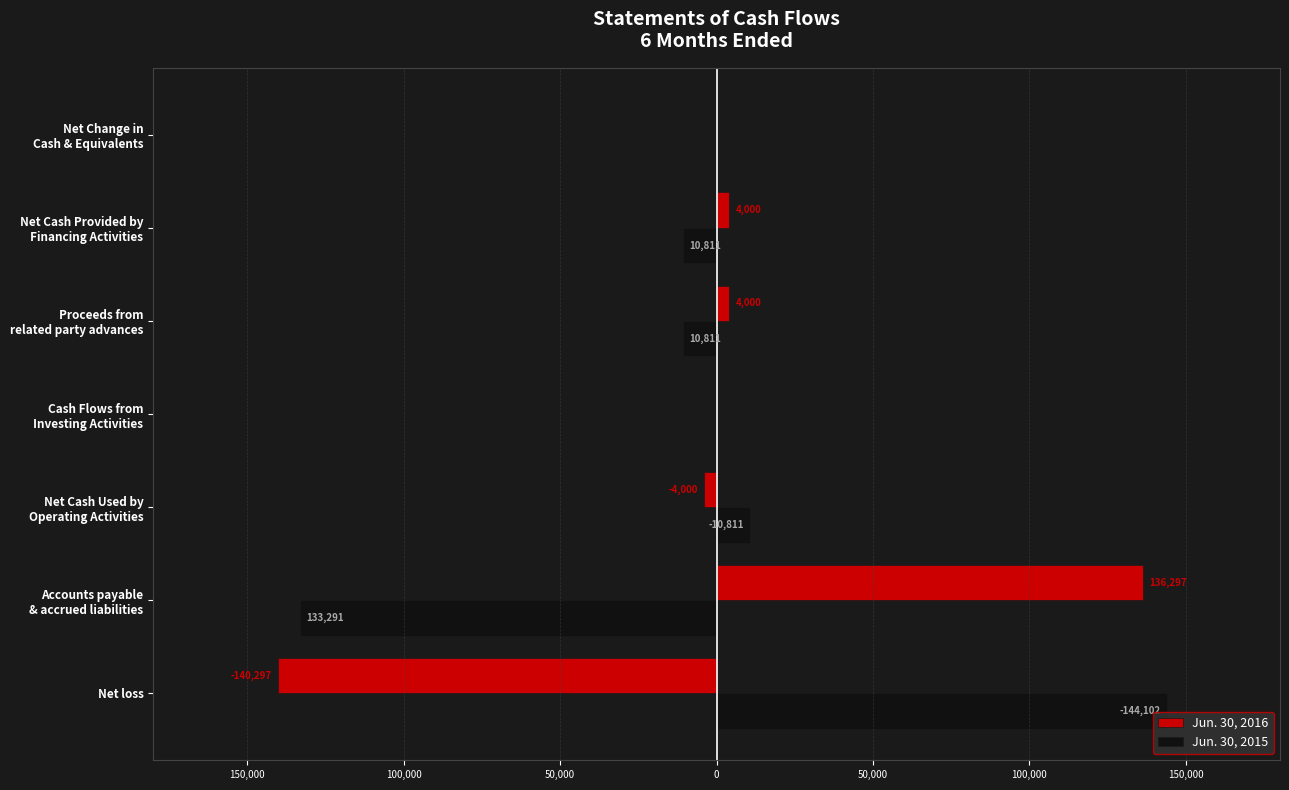

What are all the series names shown in the legend?

Jun. 30, 2016, Jun. 30, 2015